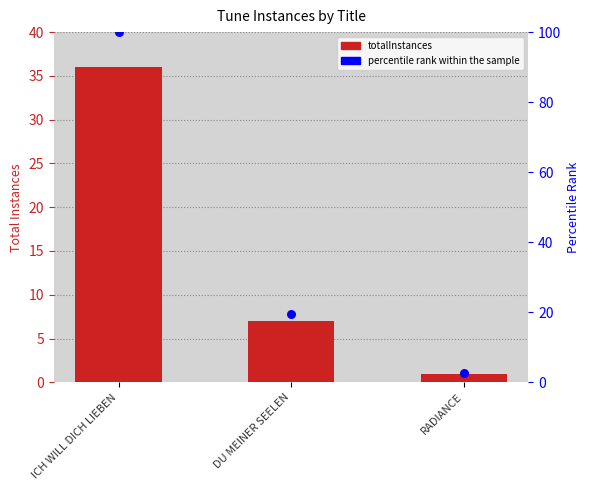

Which series contains the highest Y value?

percentile rank within the sample